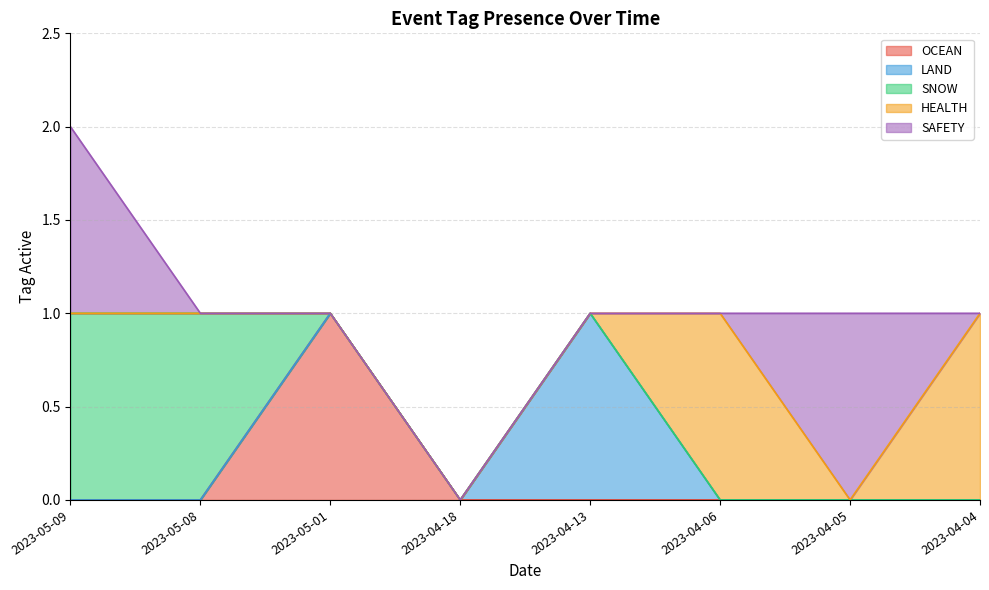

What are all the series names shown in the legend?

OCEAN, LAND, SNOW, HEALTH, SAFETY